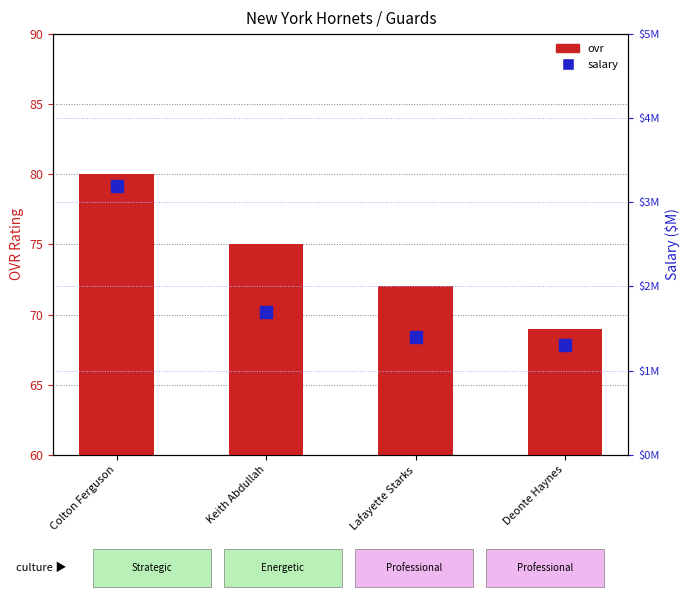

What is the sum of all salary values?

7.6